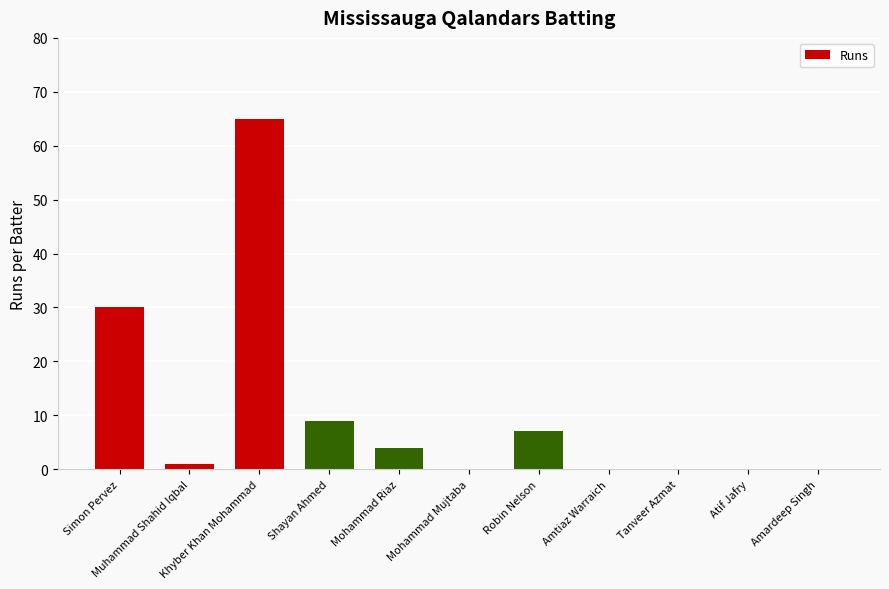

What value does the data have at Simon Pervez?

30